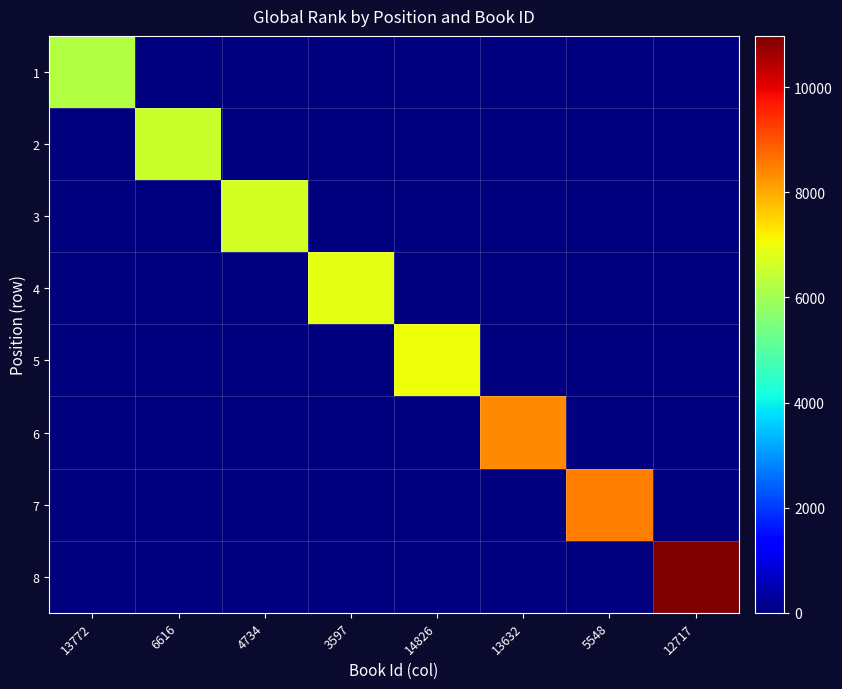

List the series in order of their peak value, lowest first.

1, 2, 3, 4, 5, 6, 7, 8